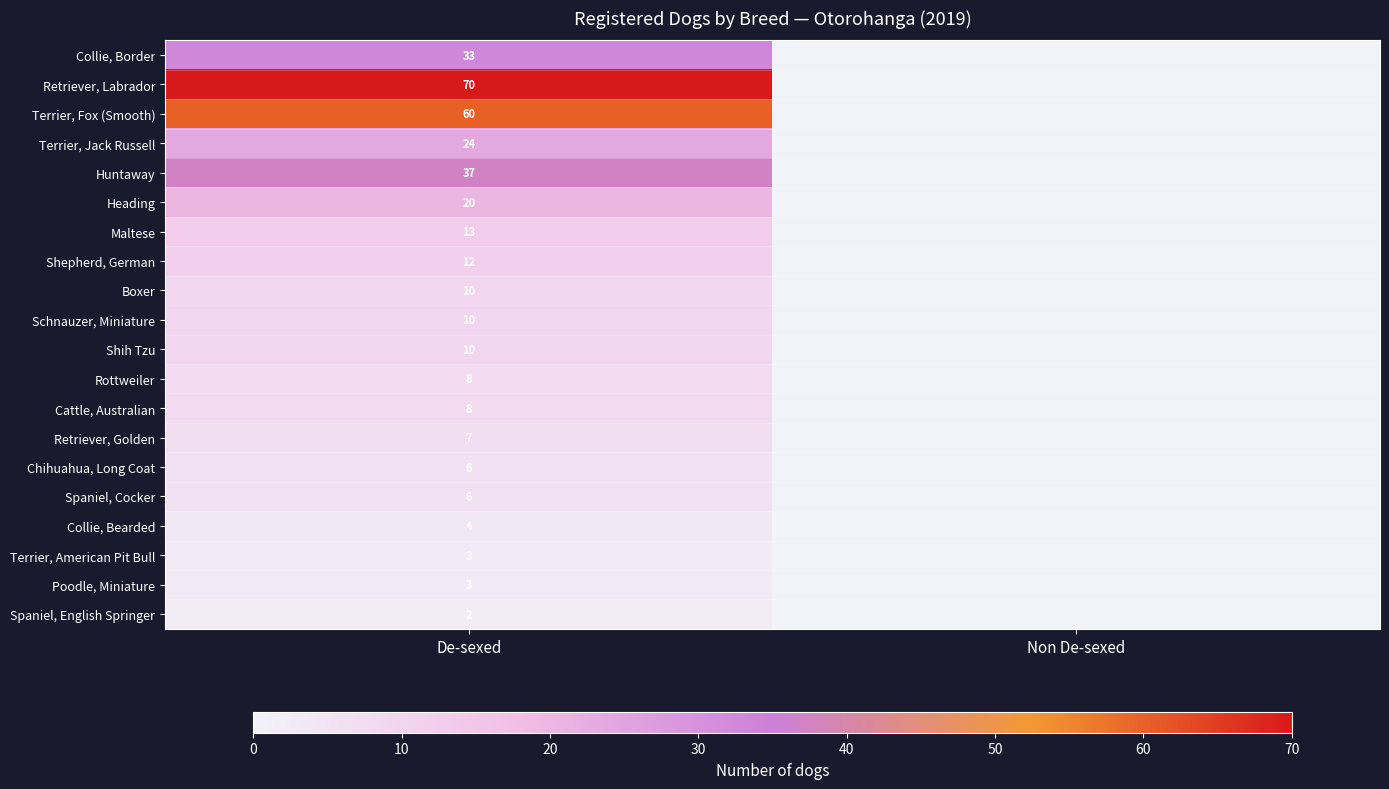

True or false: Terrier, Jack Russell has a value of 40 at De-sexed.

False